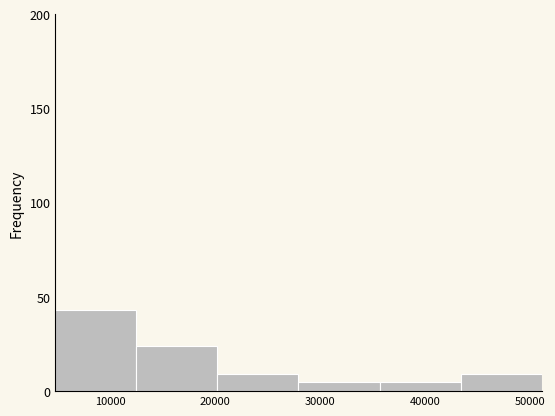

How tall is the bar that spans 20000 to 28000 on the x-axis? Neither the bar edges nor the heights are printed on the chart, so give them approximately, as read against the axes.

10